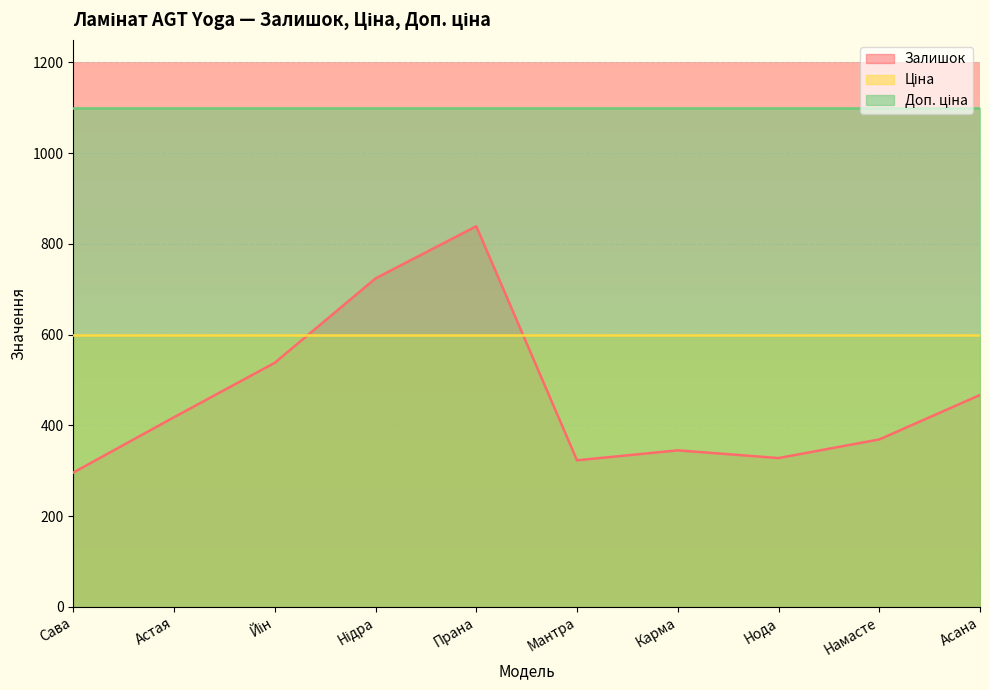

Which category has the highest value across all series?

Сава